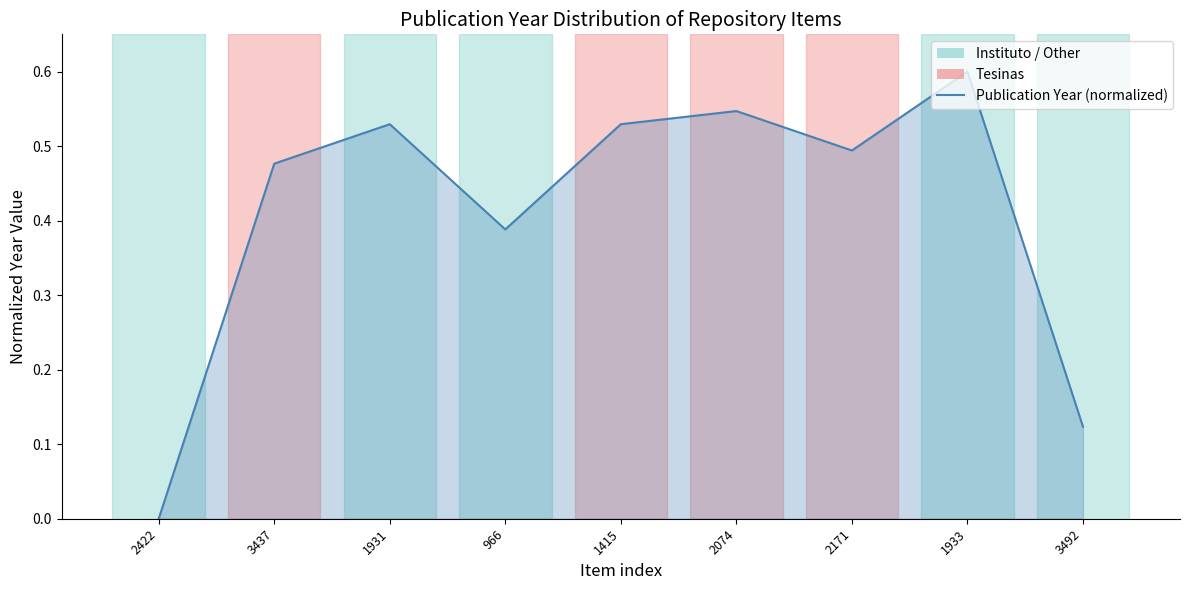

How many lines are shown in the chart?

1